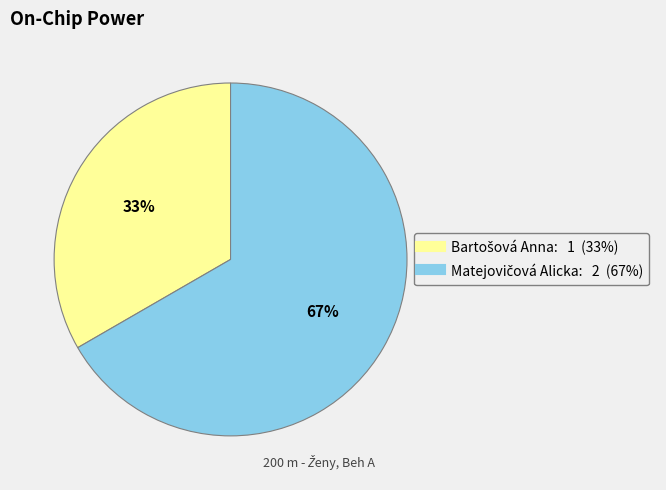

To the nearest percent, what is the average slice percentage?

50%